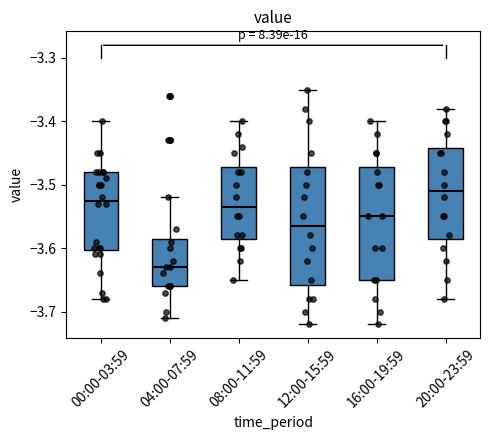

Which box has the highest median line?

20:00-23:59